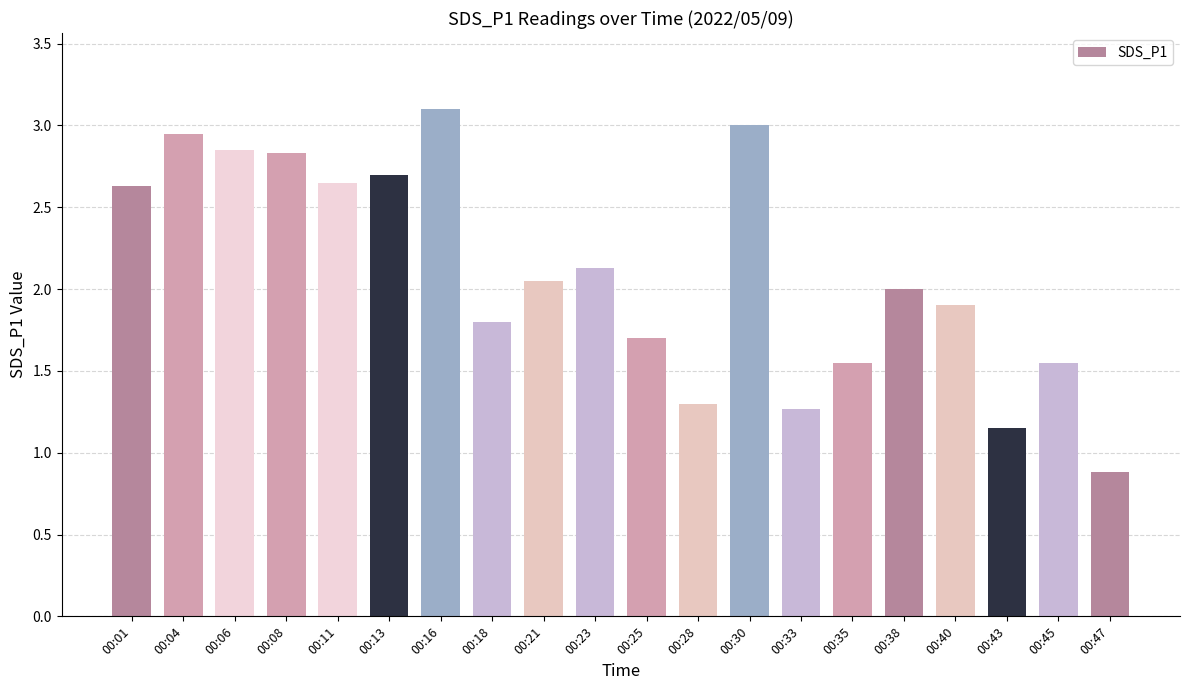

The value at 00:18 is 1.8. True or false?

True